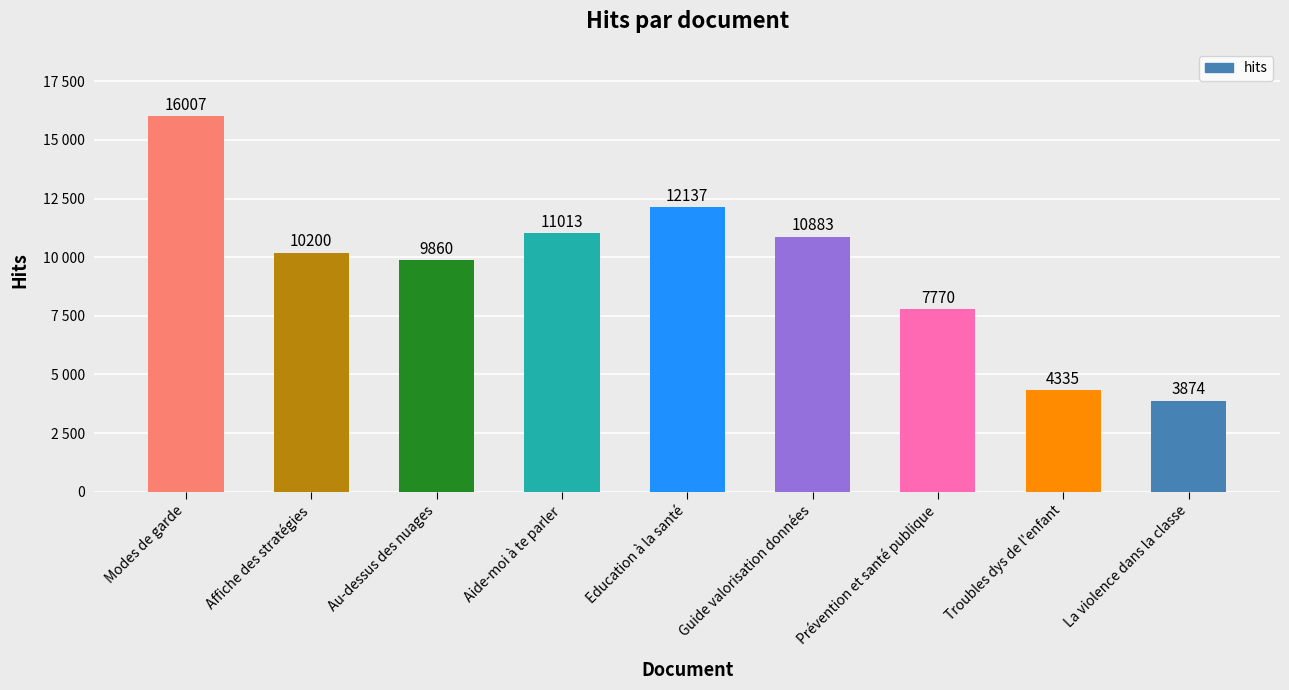

Rank the categories by value from lowest to highest.

La violence dans la classe, Troubles dys de l'enfant, Prévention et santé publique, Au-dessus des nuages, Affiche des stratégies, Guide valorisation données, Aide-moi à te parler, Education à la santé, Modes de garde